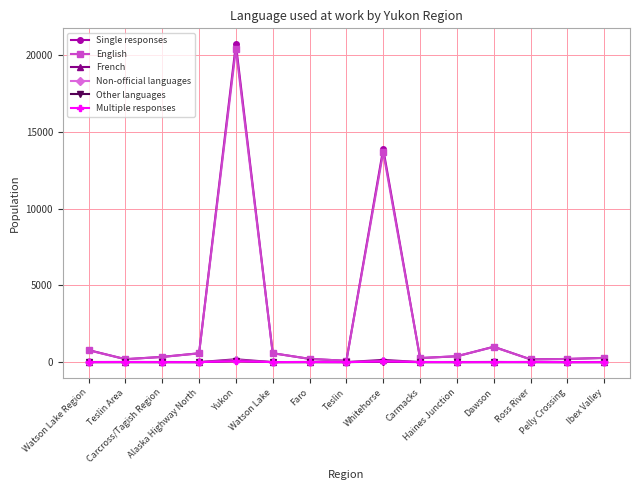

Reading left to right, list all the values displayed in this chart.

Single responses: Watson Lake Region=785	Teslin Area=190	Carcross/Tagish Region=340	Alaska Highway North=575	Yukon=20700	Watson Lake=580	Faro=210	Teslin=85	Whitehorse=13890	Carmacks=265	Haines Junction=380	Dawson=1000	Ross River=180	Pelly Crossing=205	Ibex Valley=275
English: Watson Lake Region=770	Teslin Area=190	Carcross/Tagish Region=335	Alaska Highway North=570	Yukon=20390	Watson Lake=580	Faro=210	Teslin=85	Whitehorse=13675	Carmacks=260	Haines Junction=385	Dawson=990	Ross River=175	Pelly Crossing=205	Ibex Valley=270
French: Watson Lake Region=0	Teslin Area=0	Carcross/Tagish Region=0	Alaska Highway North=0	Yukon=185	Watson Lake=0	Faro=0	Teslin=0	Whitehorse=145	Carmacks=0	Haines Junction=0	Dawson=10	Ross River=0	Pelly Crossing=0	Ibex Valley=0
Non-official languages: Watson Lake Region=10	Teslin Area=10	Carcross/Tagish Region=10	Alaska Highway North=0	Yukon=125	Watson Lake=0	Faro=10	Teslin=0	Whitehorse=70	Carmacks=0	Haines Junction=10	Dawson=0	Ross River=10	Pelly Crossing=0	Ibex Valley=10
Other languages: Watson Lake Region=0	Teslin Area=0	Carcross/Tagish Region=0	Alaska Highway North=0	Yukon=55	Watson Lake=0	Faro=0	Teslin=0	Whitehorse=25	Carmacks=0	Haines Junction=0	Dawson=0	Ross River=0	Pelly Crossing=0	Ibex Valley=0
Multiple responses: Watson Lake Region=0	Teslin Area=10	Carcross/Tagish Region=0	Alaska Highway North=0	Yukon=60	Watson Lake=0	Faro=10	Teslin=0	Whitehorse=40	Carmacks=10	Haines Junction=0	Dawson=0	Ross River=10	Pelly Crossing=0	Ibex Valley=0